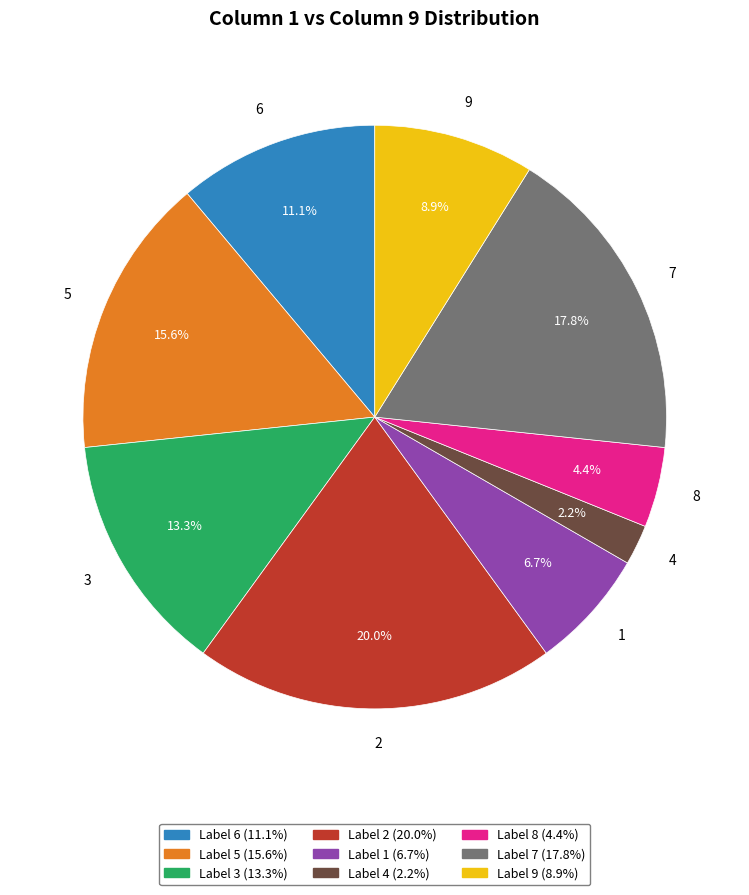

Between 5 and 1, which is larger?

5